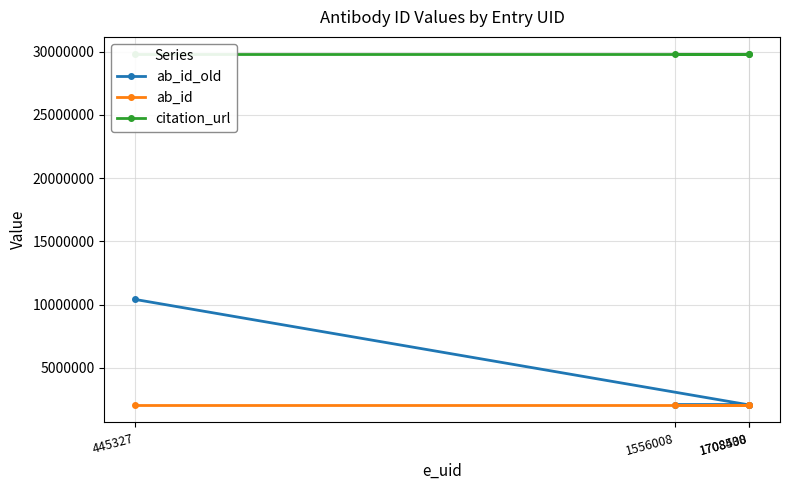

The ab_id_old series shows 2066035 at 1708508. True or false?

True